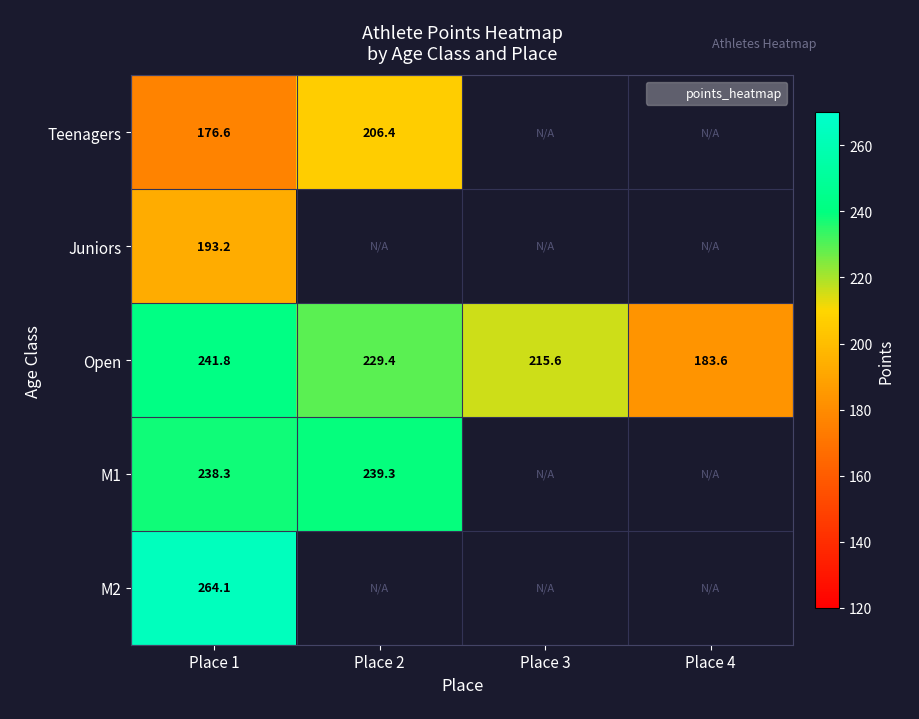

Which series has the largest range (max minus min)?

Open